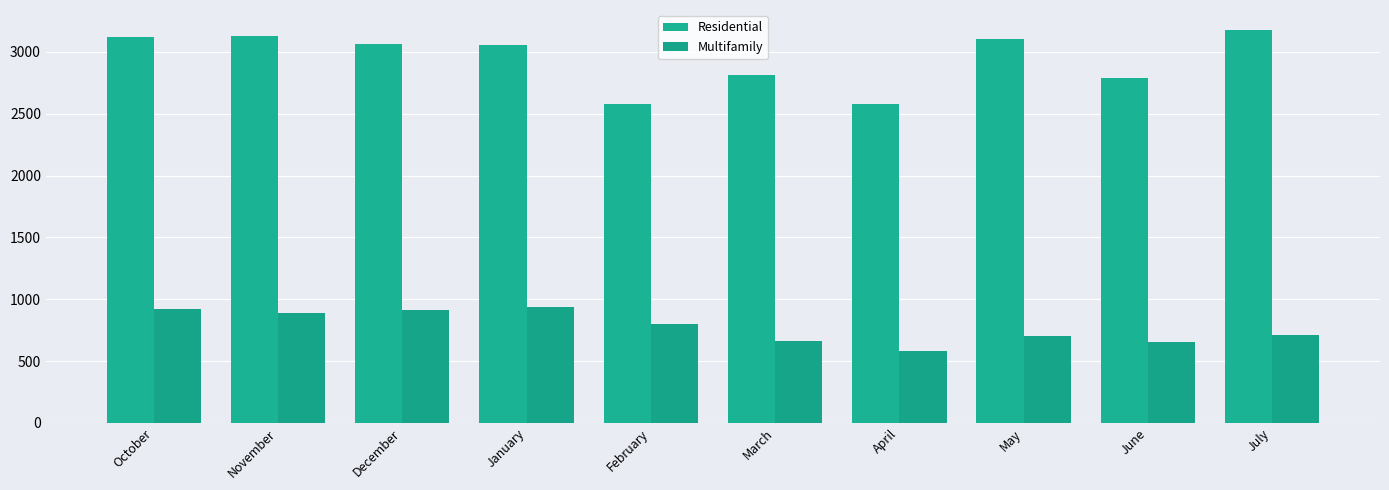

Reading left to right, list all the values displayed in this chart.

Residential: 3116.2	3131.7	3059.8	3054.8	2580.6	2809.9	2576.8	3101.8	2787.9	3179.2
Multifamily: 919.2	888.2	916.5	937.4	796.3	659.4	579.2	701.8	658.7	713.6